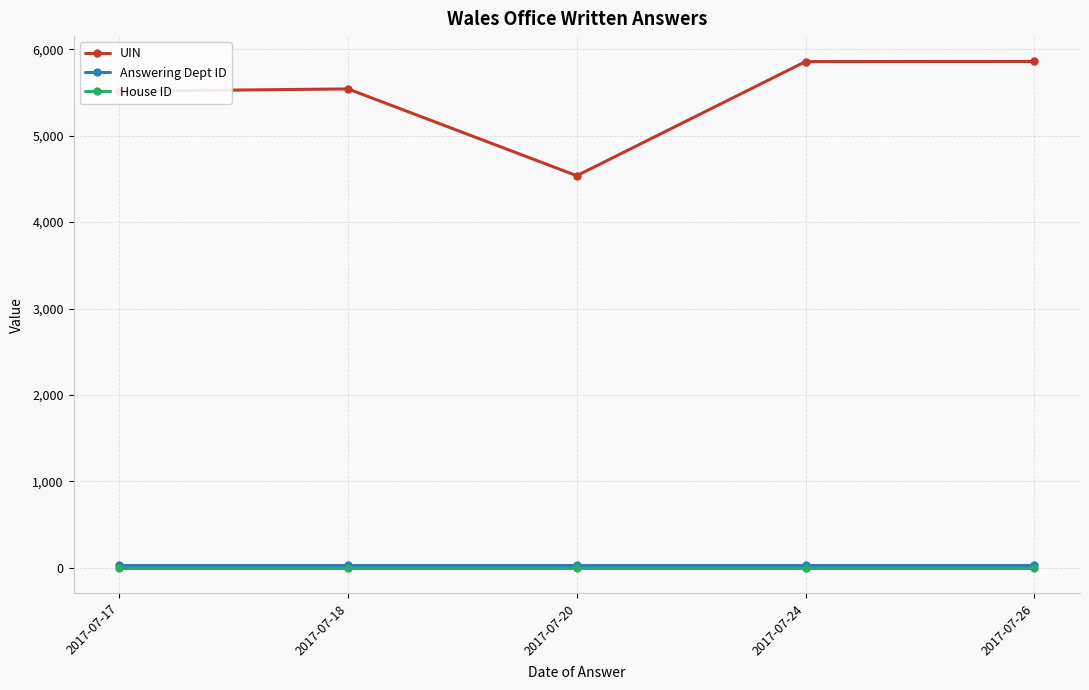

True or false: Answering Dept ID has a value of 28 at 2017-07-26.

True